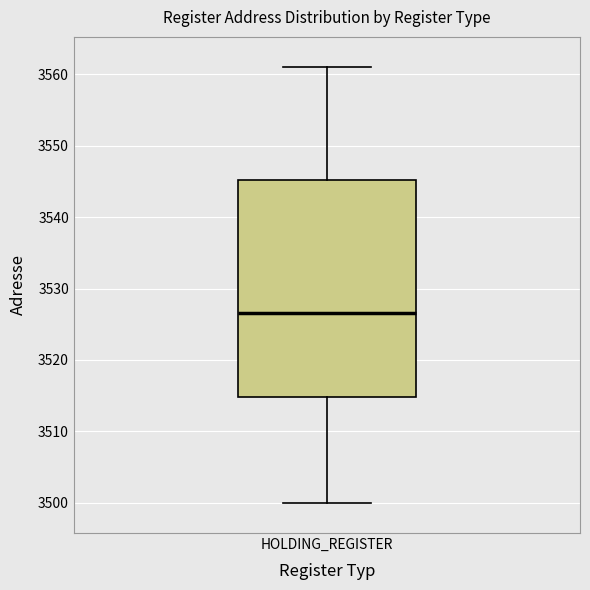

Where is the lower edge of the box for HOLDING_REGISTER on the y-axis? The values are not printed on the chart, so give them approximately, as read against the axis.

3515